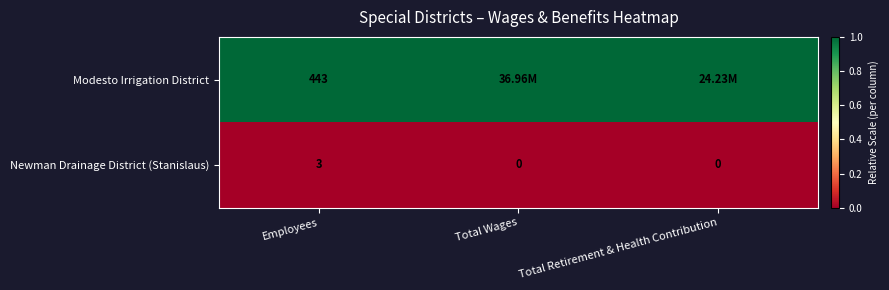

What is the difference between the maximum and minimum values in the Newman Drainage District (Stanislaus) series?

3